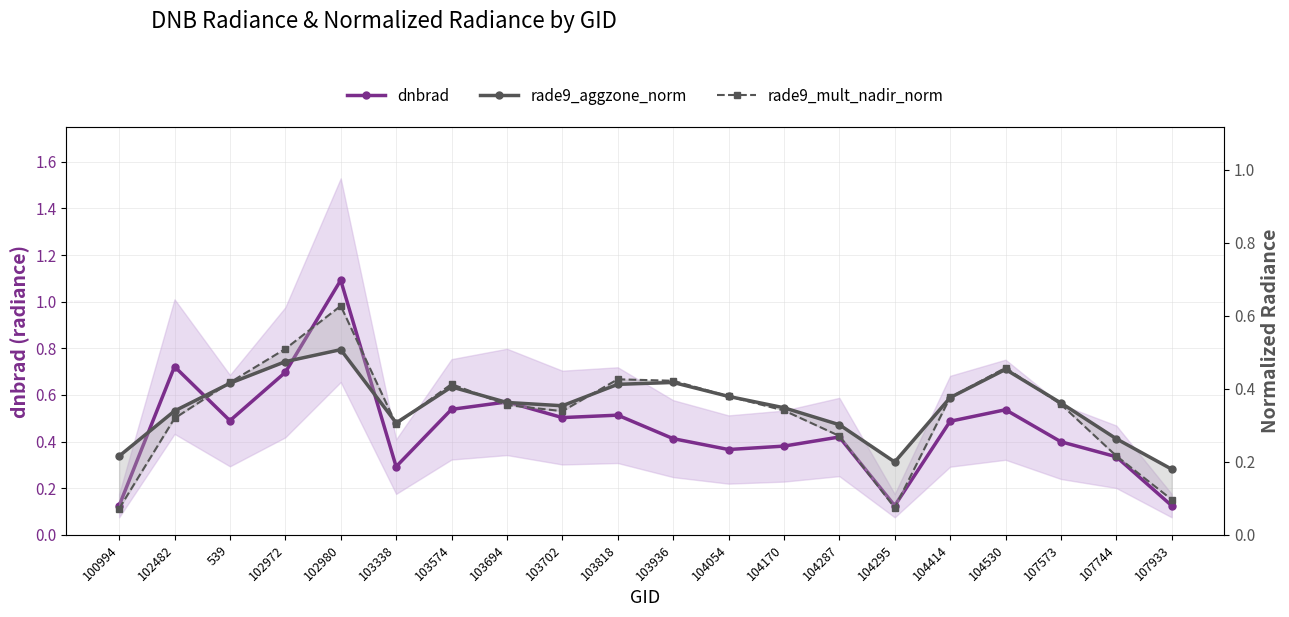

What is the spread (max minus min) of values at 102482?

0.4